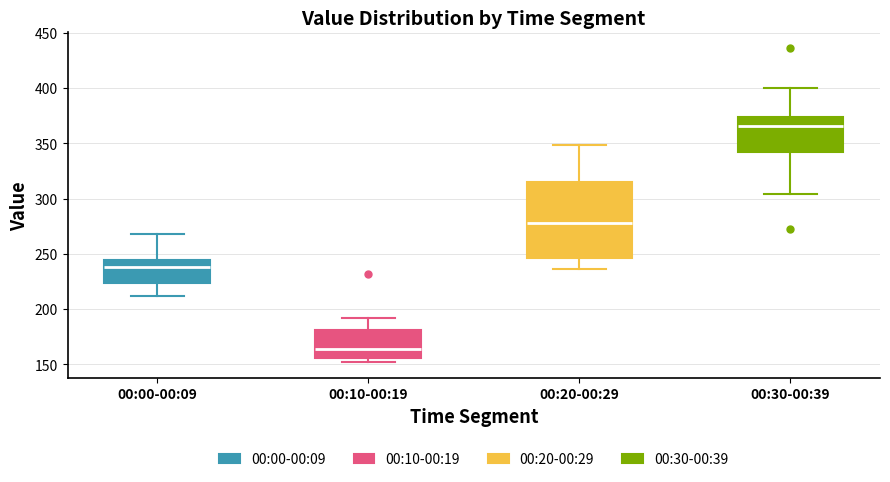

Which box is the tallest, from its lower edge to its upper edge?

00:20-00:29